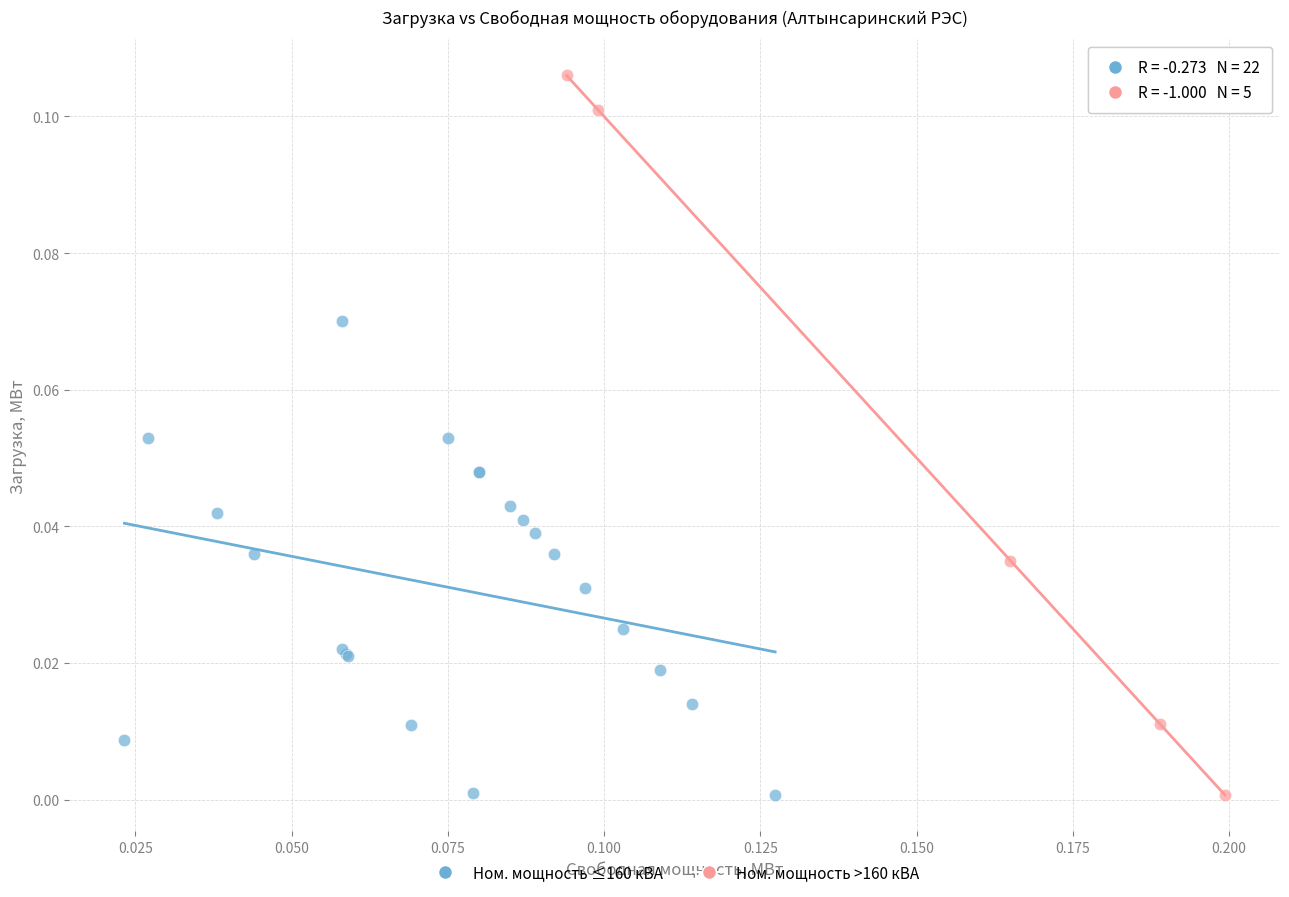

Which series has the largest Y range (max minus min)?

Ном. мощность >160 кВА